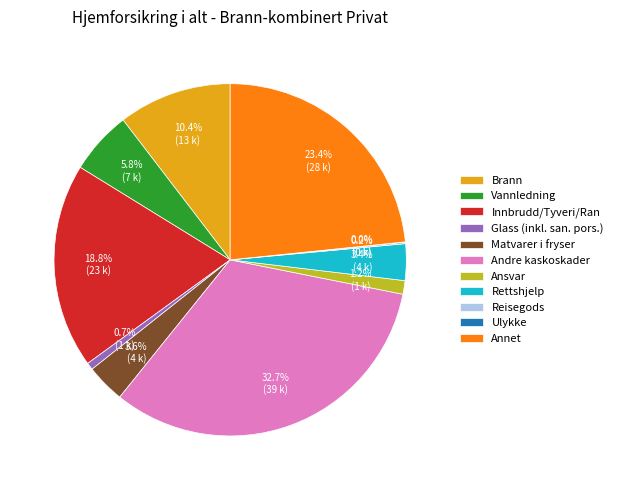

Between Andre kaskoskader and Innbrudd/Tyveri/Ran, which is larger?

Andre kaskoskader